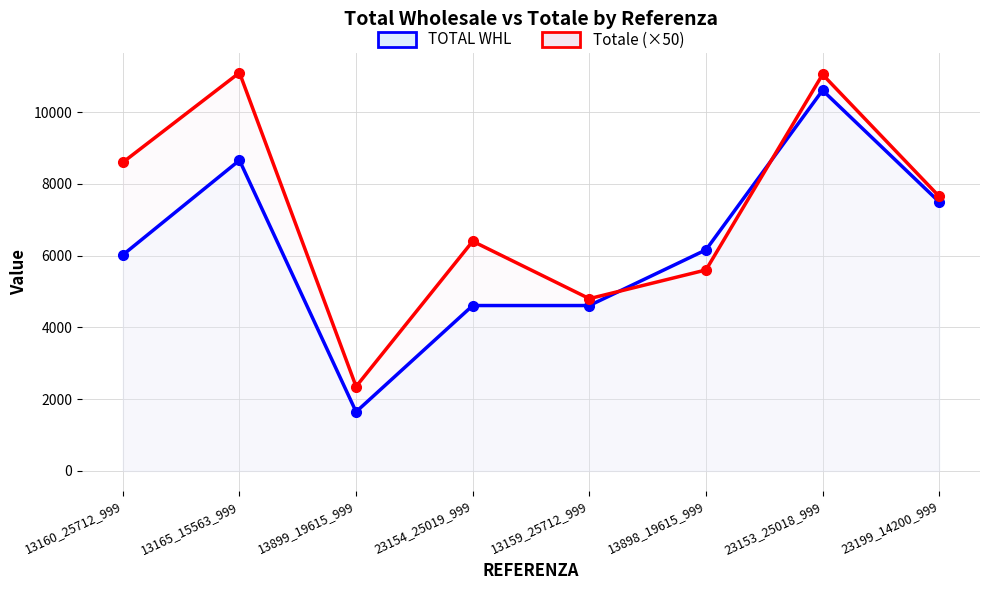

At 23153_25018_999, list the series in order from largest to smallest.

Totale (×50), TOTAL WHL